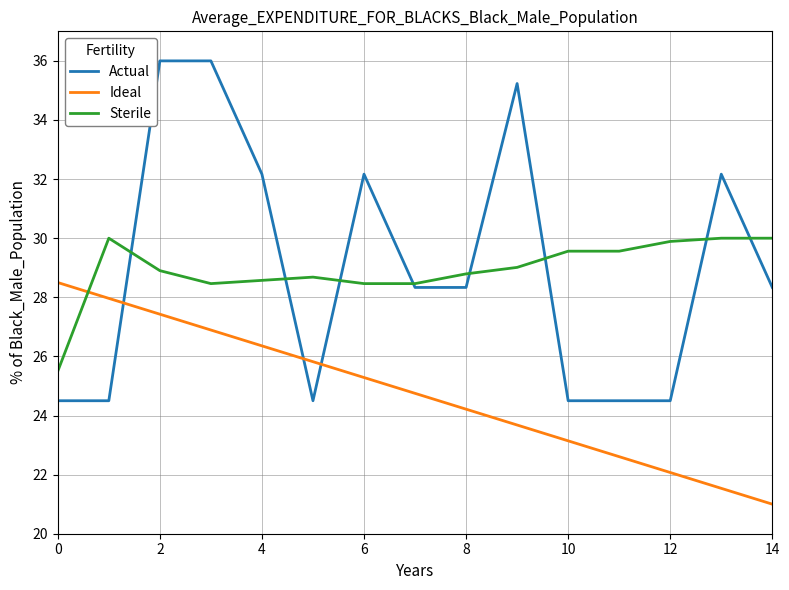

What are all the series names shown in the legend?

Actual, Ideal, Sterile